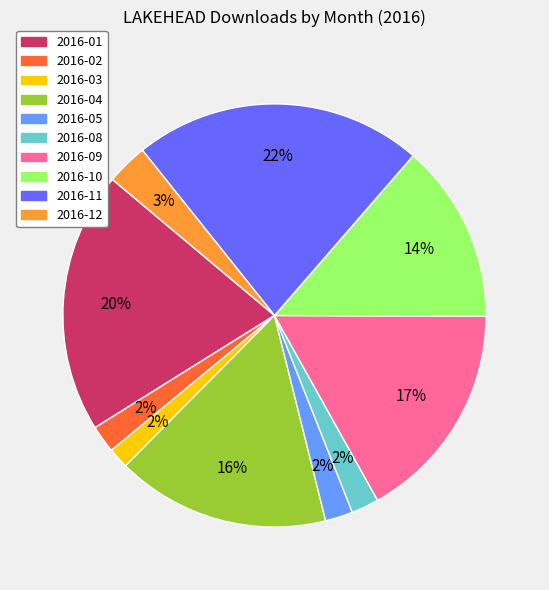

Count the number of slices in the pie.

10